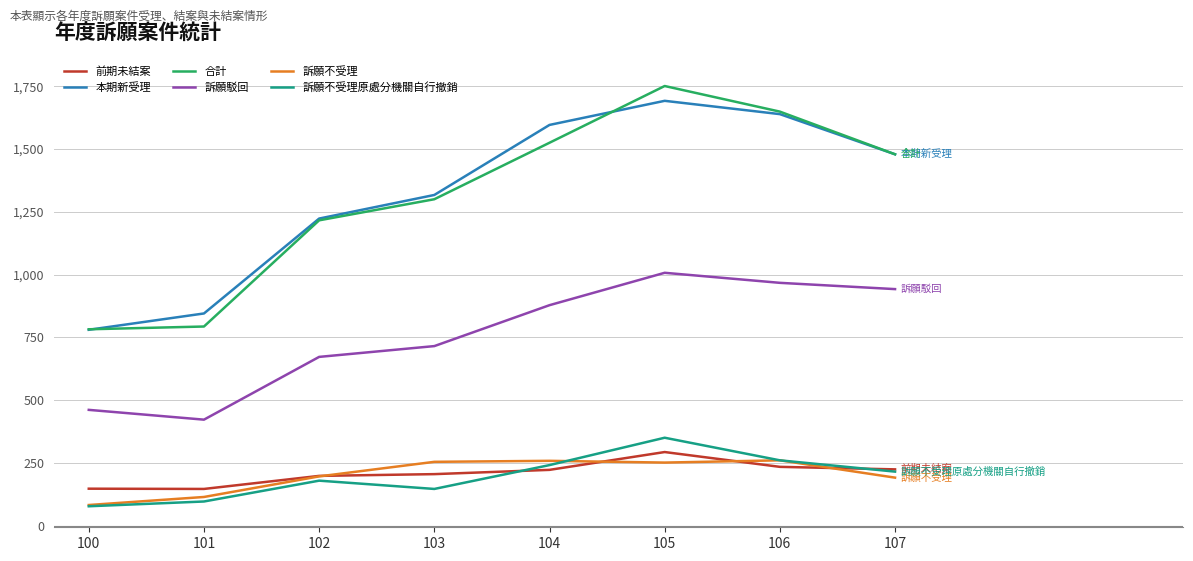

The value of 本期新受理 at 102 is 1223. True or false?

True